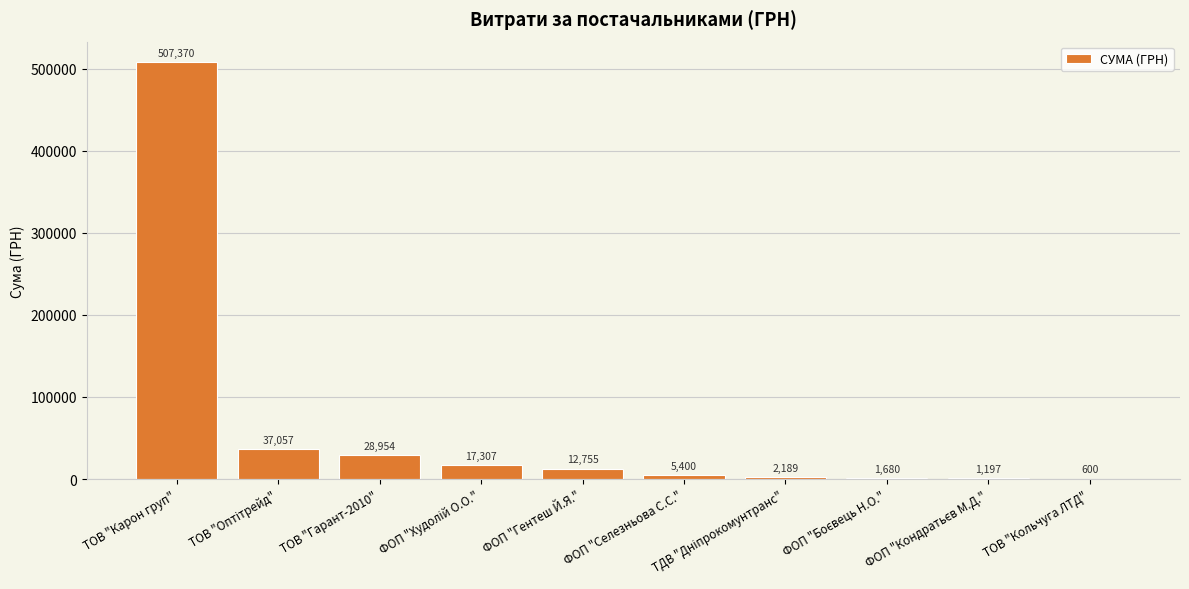

True or false: the data shows 280577.0 at ТОВ "Карон груп".

False